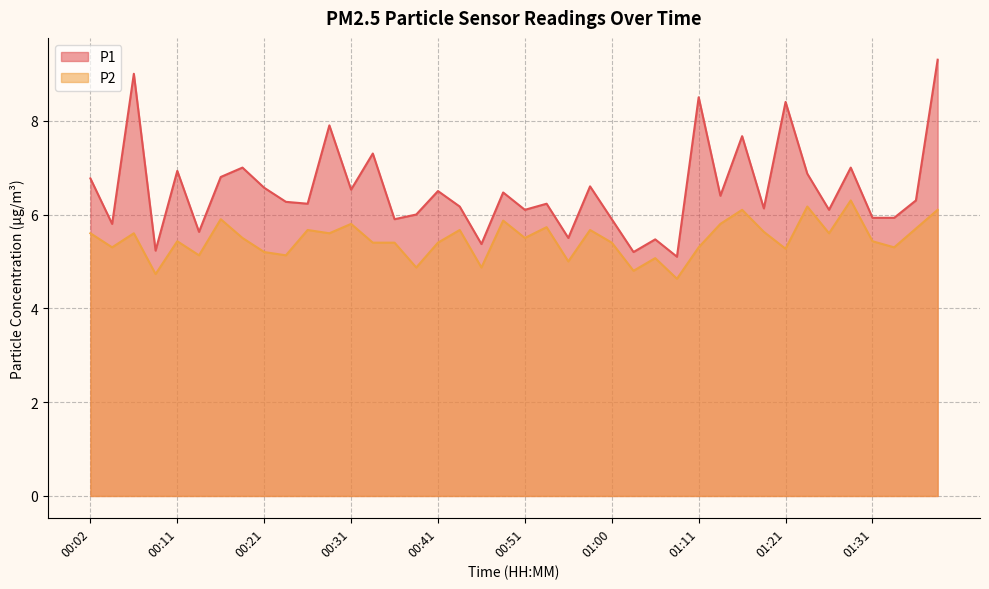

Reading left to right, transcribe all the data shown in this chart.

P1: 6.8	5.8	9.0	5.2	6.9	5.6	6.8	7.0	6.6	6.3	6.2	7.9	6.5	7.3	5.9	6.0	6.5	6.2	5.4	6.5	6.1	6.2	5.5	6.6	5.9	5.2	5.5	5.1	8.5	6.4	7.7	6.1	8.4	6.9	6.1	7.0	5.9	5.9	6.3	9.3
P2: 5.6	5.3	5.6	4.7	5.4	5.1	5.9	5.5	5.2	5.1	5.7	5.6	5.8	5.4	5.4	4.9	5.4	5.7	4.9	5.9	5.5	5.7	5.0	5.7	5.4	4.8	5.1	4.6	5.3	5.8	6.1	5.6	5.3	6.2	5.6	6.3	5.4	5.3	5.7	6.1